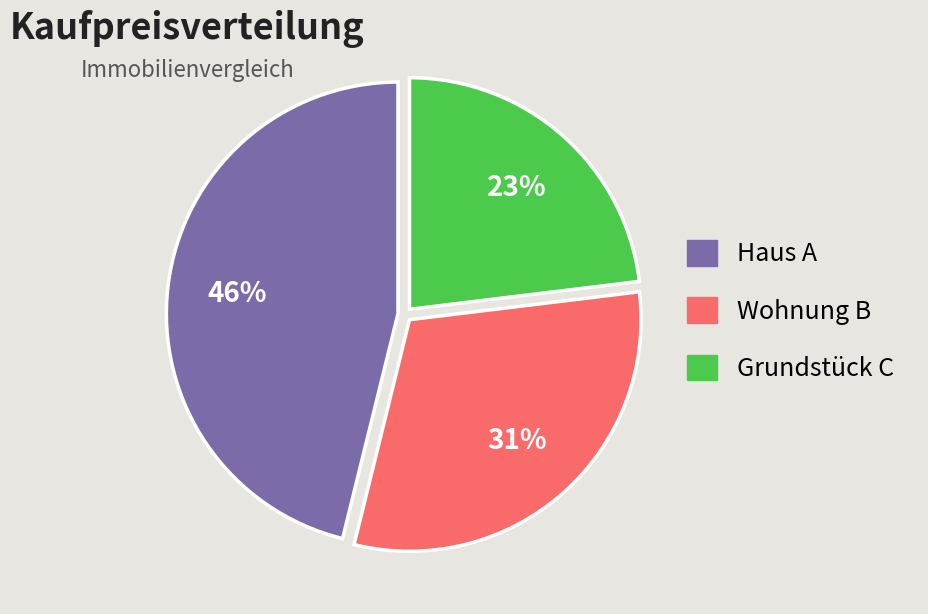

The Grundstück C slice represents 23% of the pie. True or false?

True